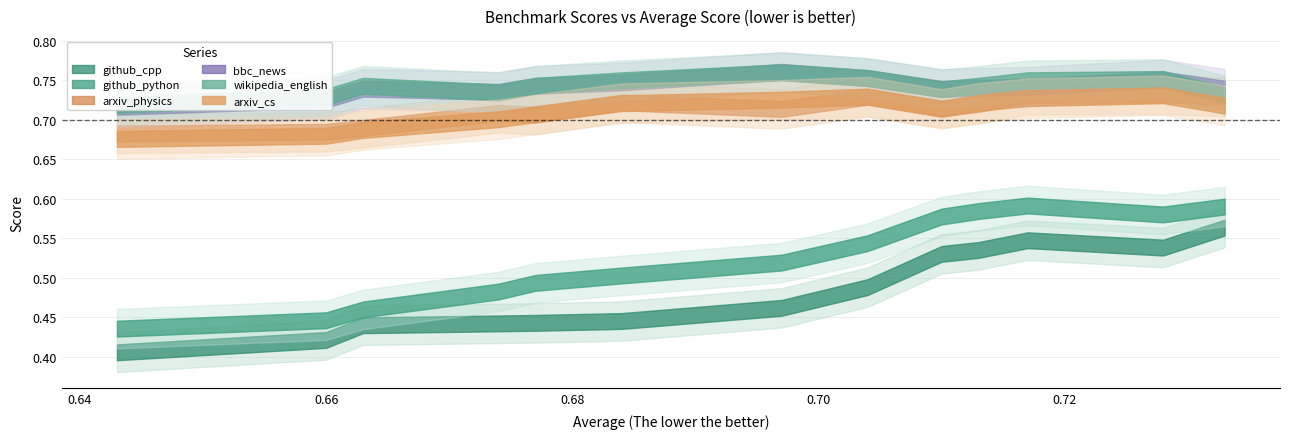

Does the chart have visible grid lines?

Yes